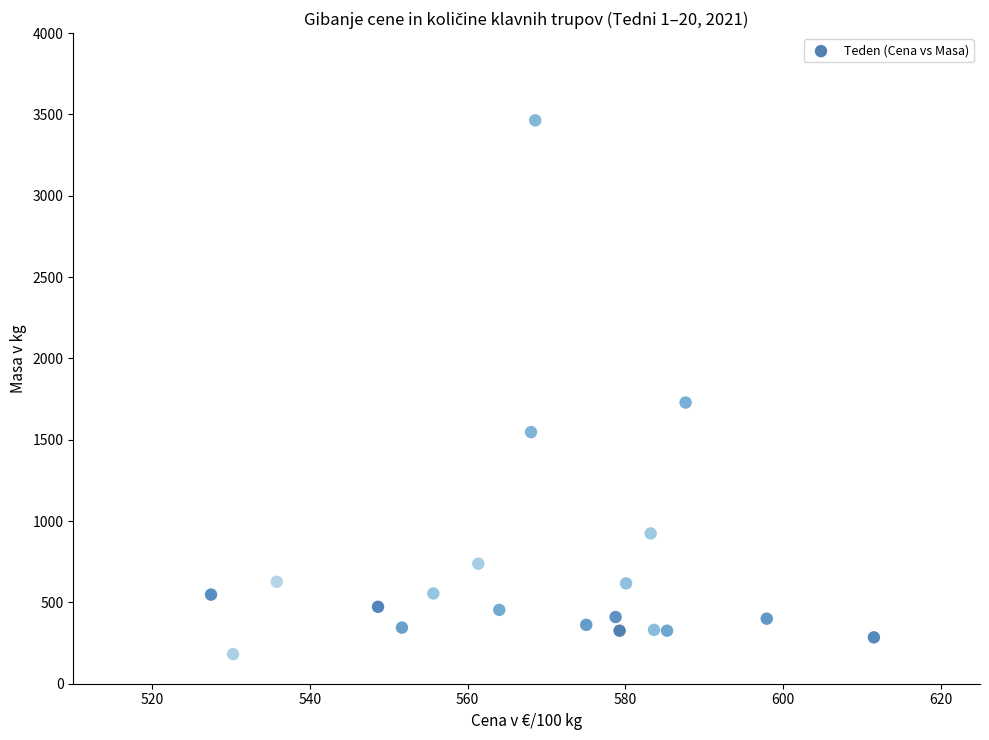

What Y value in the scatter plot is closest to 1823?

1729